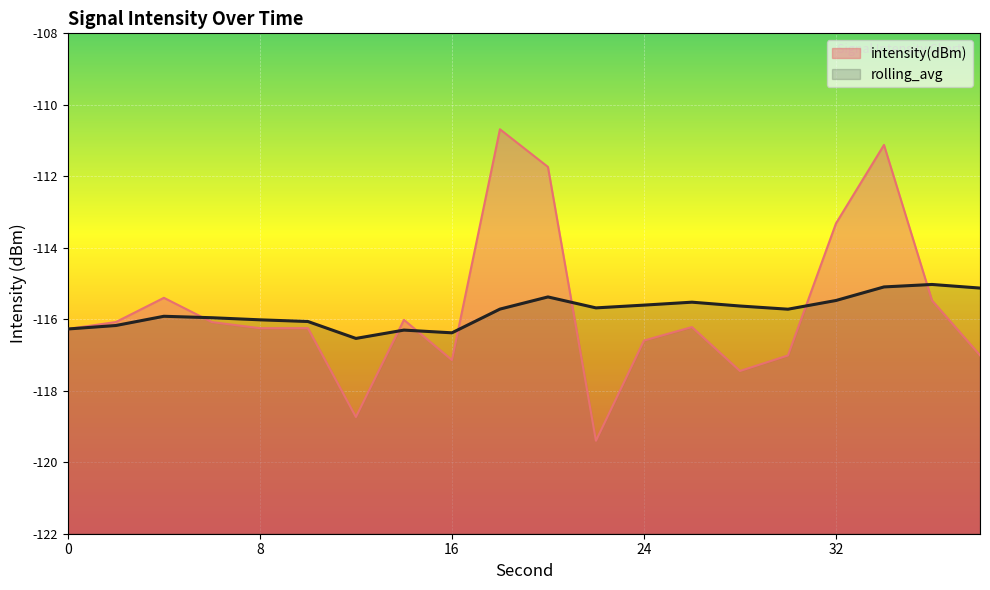

Reading left to right, transcribe all the data shown in this chart.

intensity(dBm): 0=-116.3	2=-116.1	4=-115.4	6=-116.1	8=-116.2	10=-116.2	12=-118.7	14=-116.0	16=-117.1	18=-110.7	20=-111.7	22=-119.4	24=-116.6	26=-116.2	28=-117.4	30=-117.0	32=-113.3	34=-111.1	36=-115.5	38=-117.0
rolling_avg: 0=-116.3	2=-116.2	4=-115.9	6=-116.0	8=-116.0	10=-116.1	12=-116.5	14=-116.3	16=-116.4	18=-115.7	20=-115.4	22=-115.7	24=-115.6	26=-115.5	28=-115.6	30=-115.7	32=-115.5	34=-115.1	36=-115.0	38=-115.1